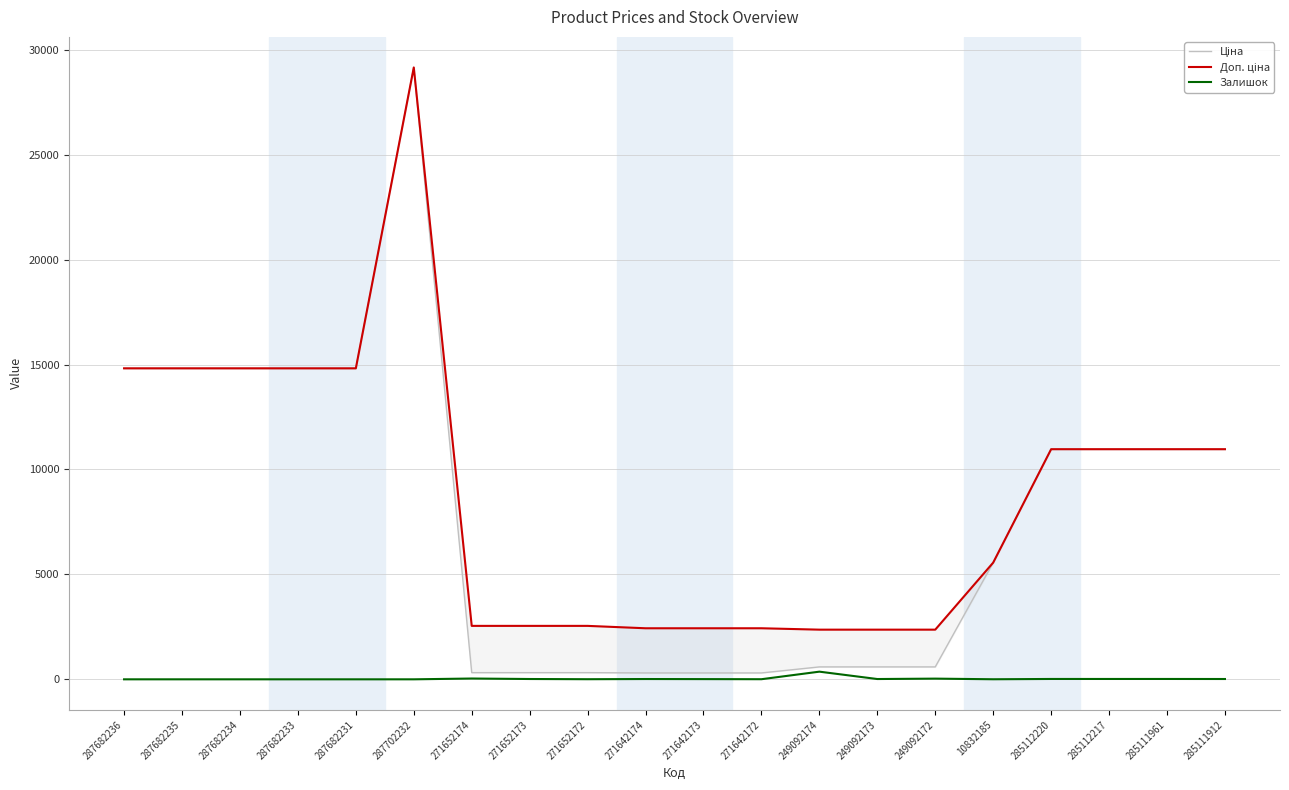

True or false: Залишок has a value of 0.0 at 287682233.

True